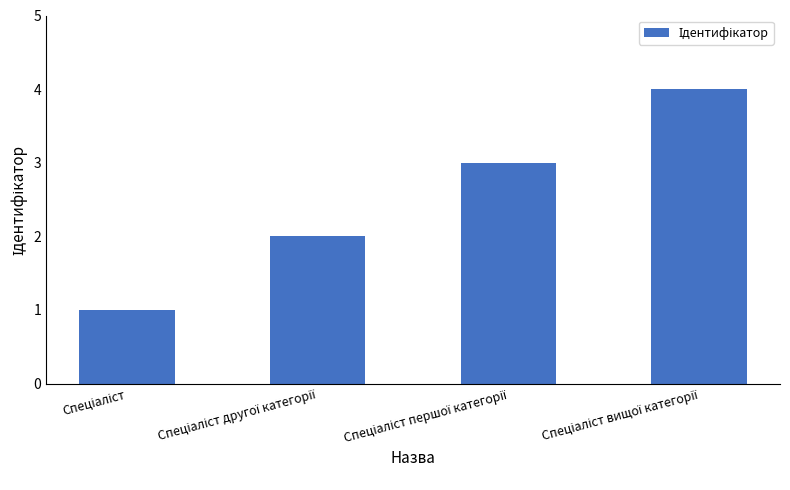

What is the greatest value displayed?

4